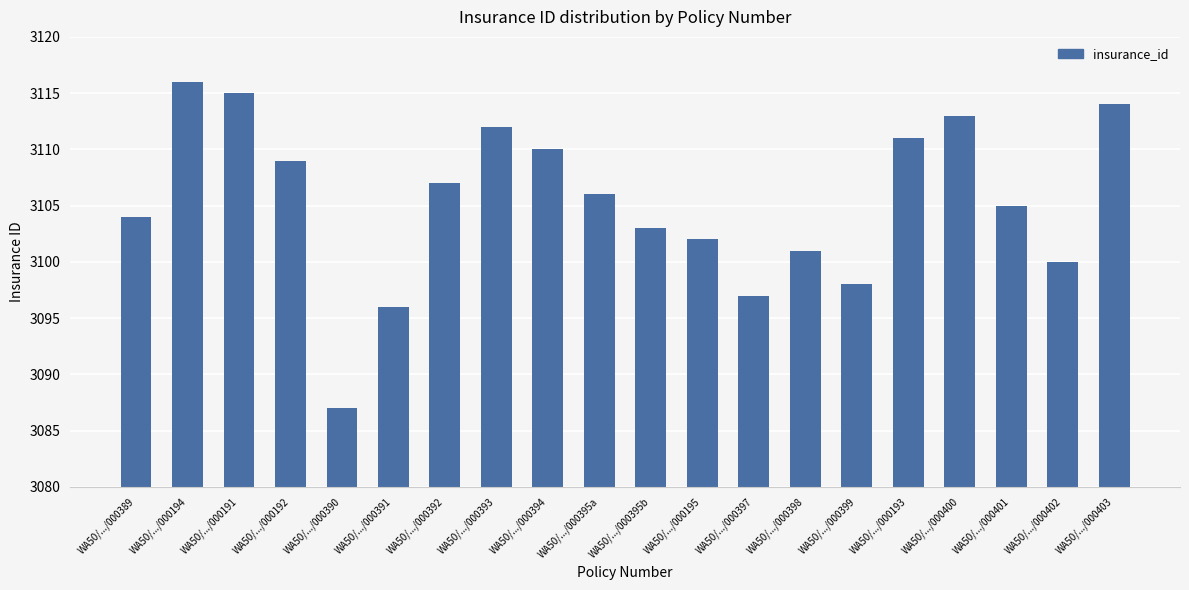

Where is the data nearest to the value 3101?

WA50/.../000398